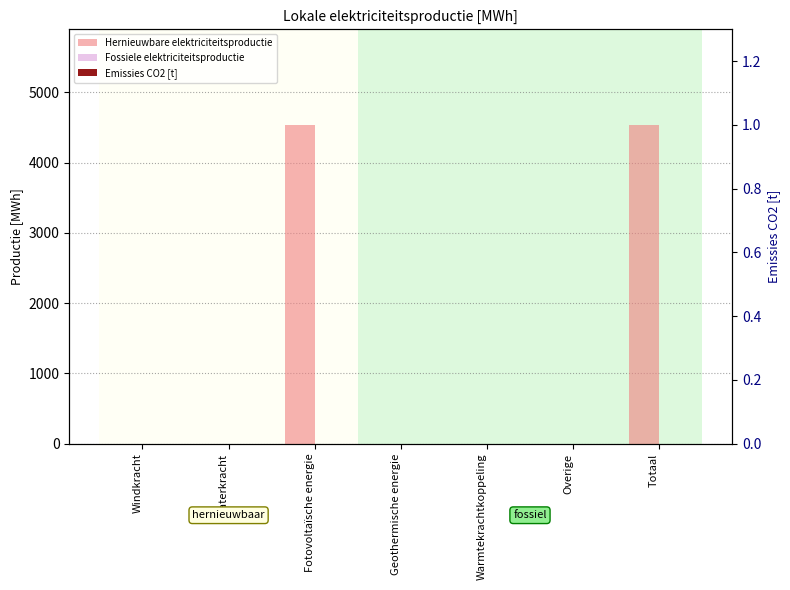

What is the label of the 7th bar from the right?

Windkracht